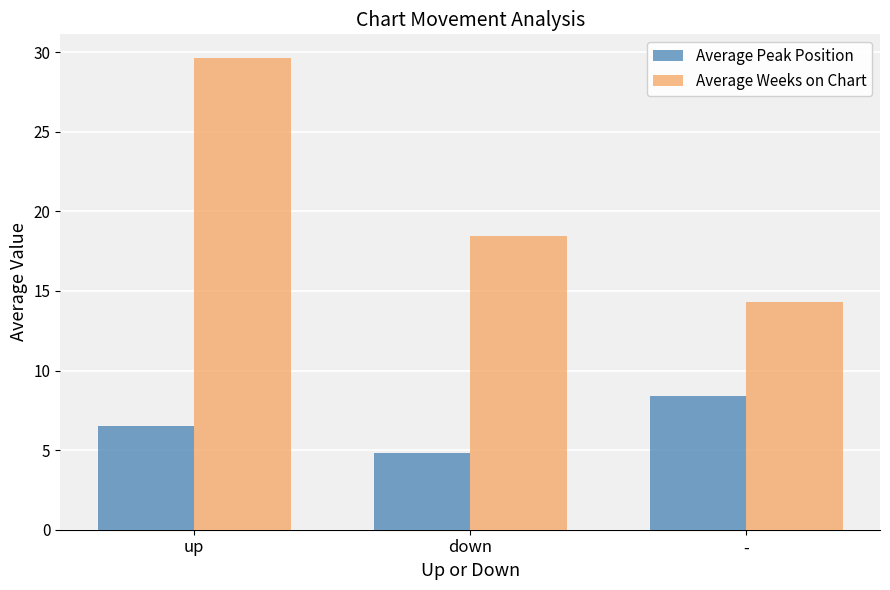

At up, list the series in order from smallest to largest.

Average Peak Position, Average Weeks on Chart